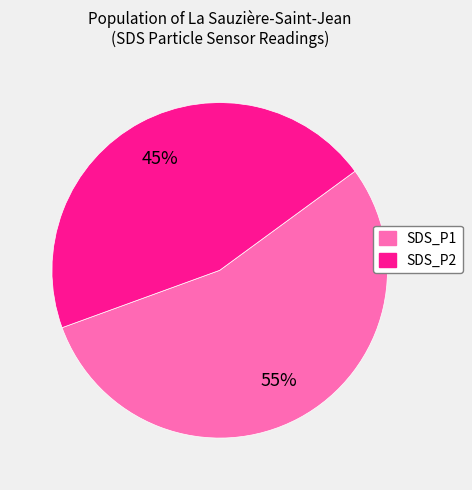

How many segments does this pie chart have?

2